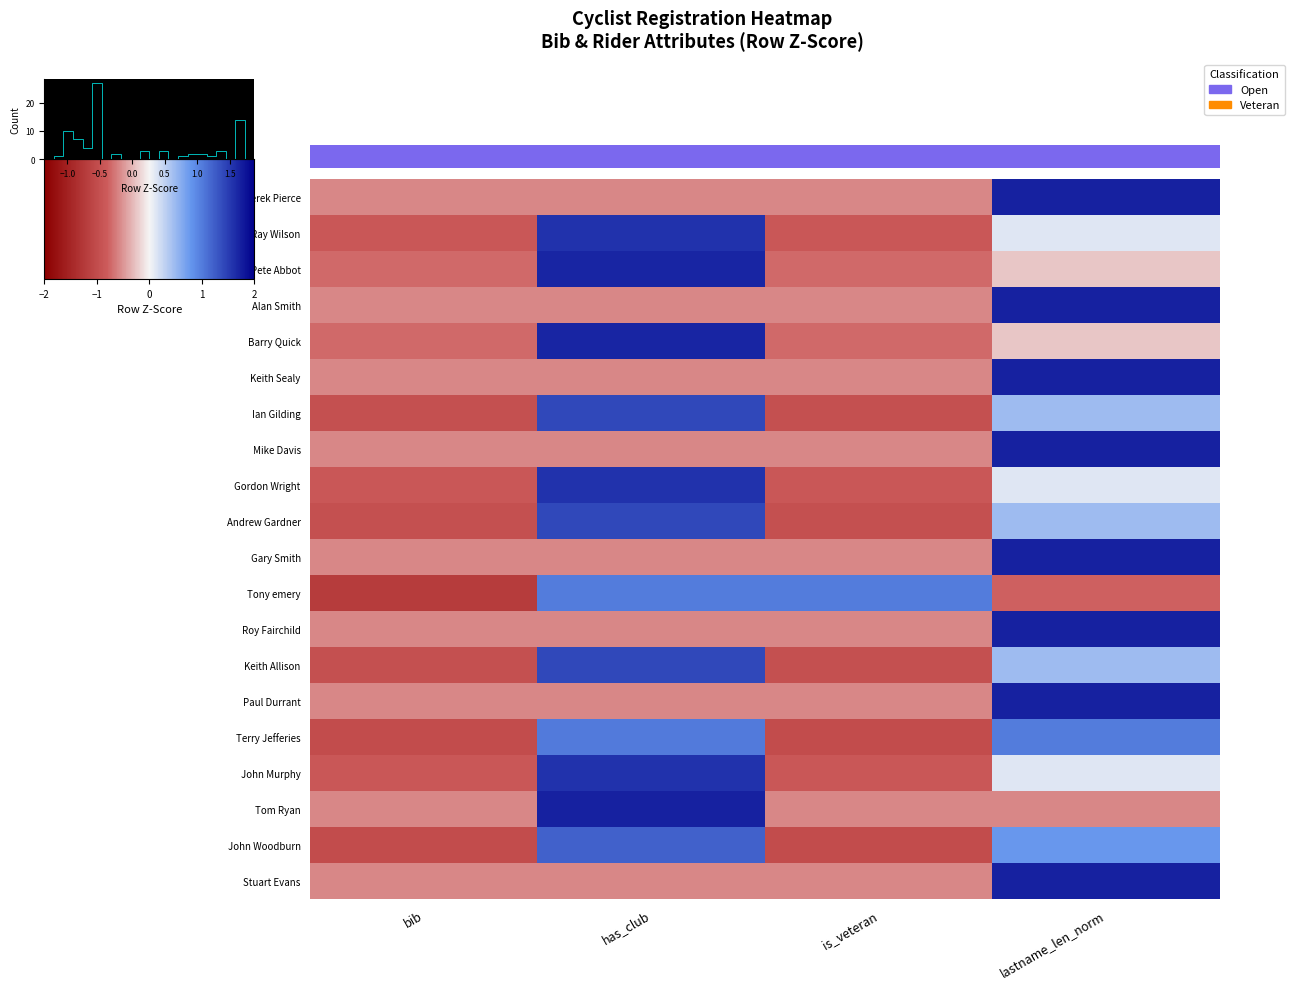

What is the total value across all series at bib?

-15.2